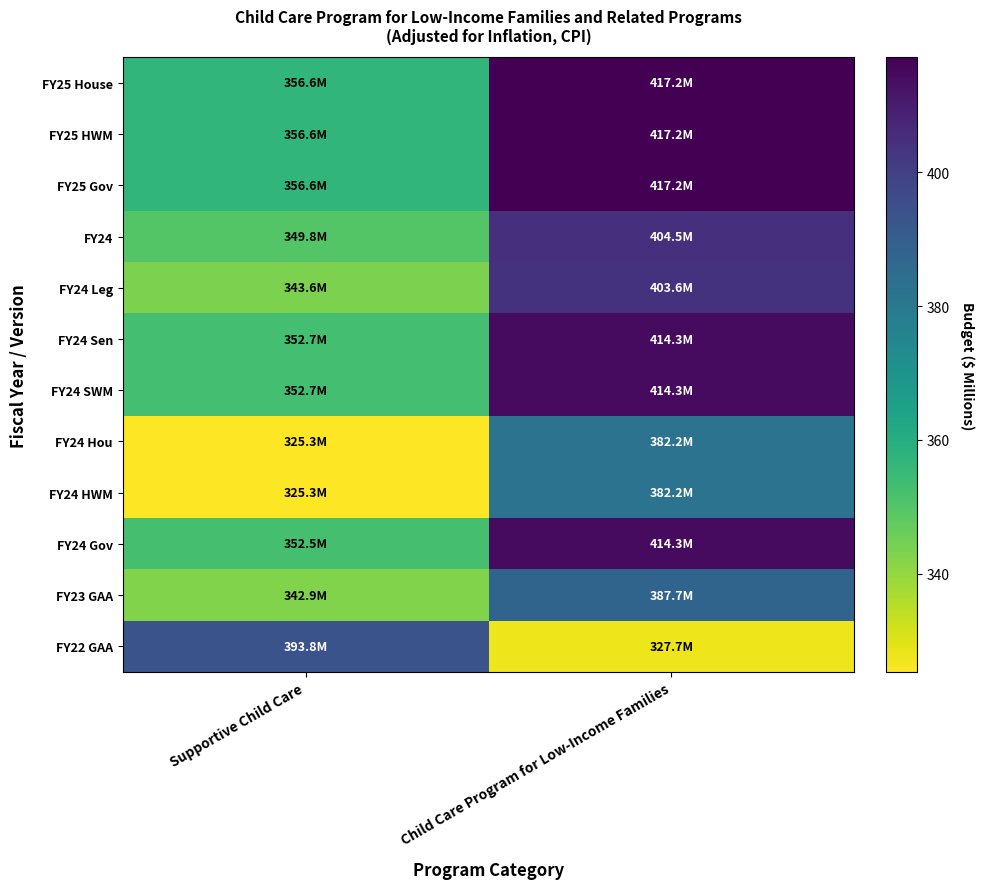

What is the maximum value shown in the chart?

417.2